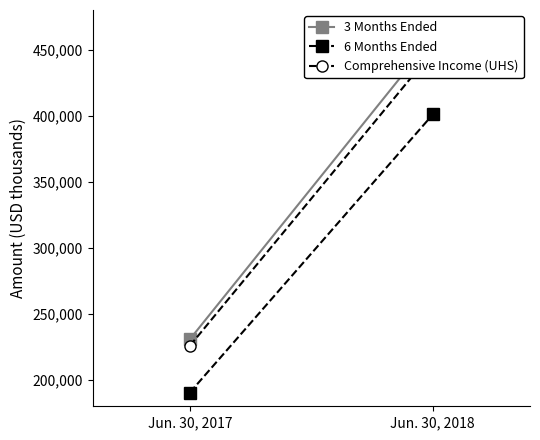

Reading left to right, what are all the values shown in this chart?

3 Months Ended: 230711	459380
6 Months Ended: 190388	400915
Comprehensive Income (UHS): 225776	448681